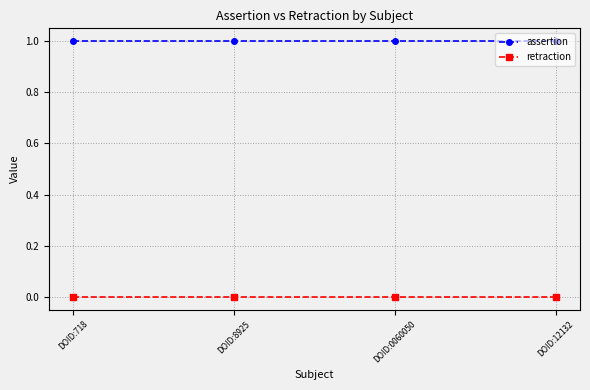

At how many categories does at least one series exceed 0?

4